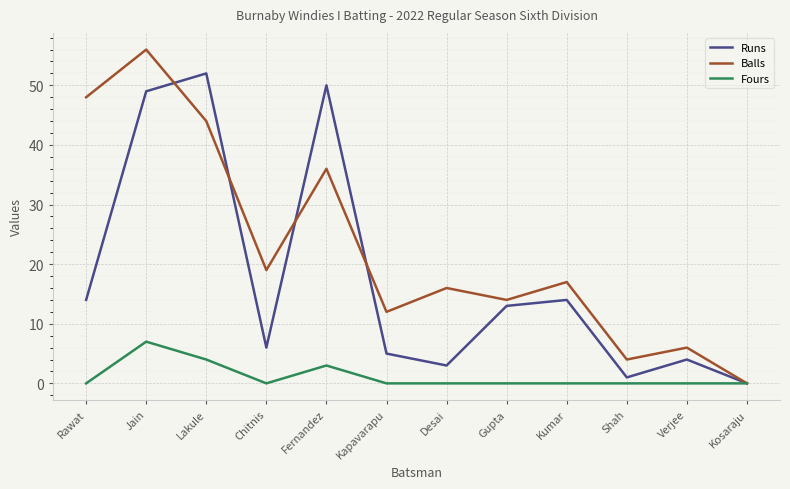

Between Lakule and Shah, which series saw the biggest shift?

Runs